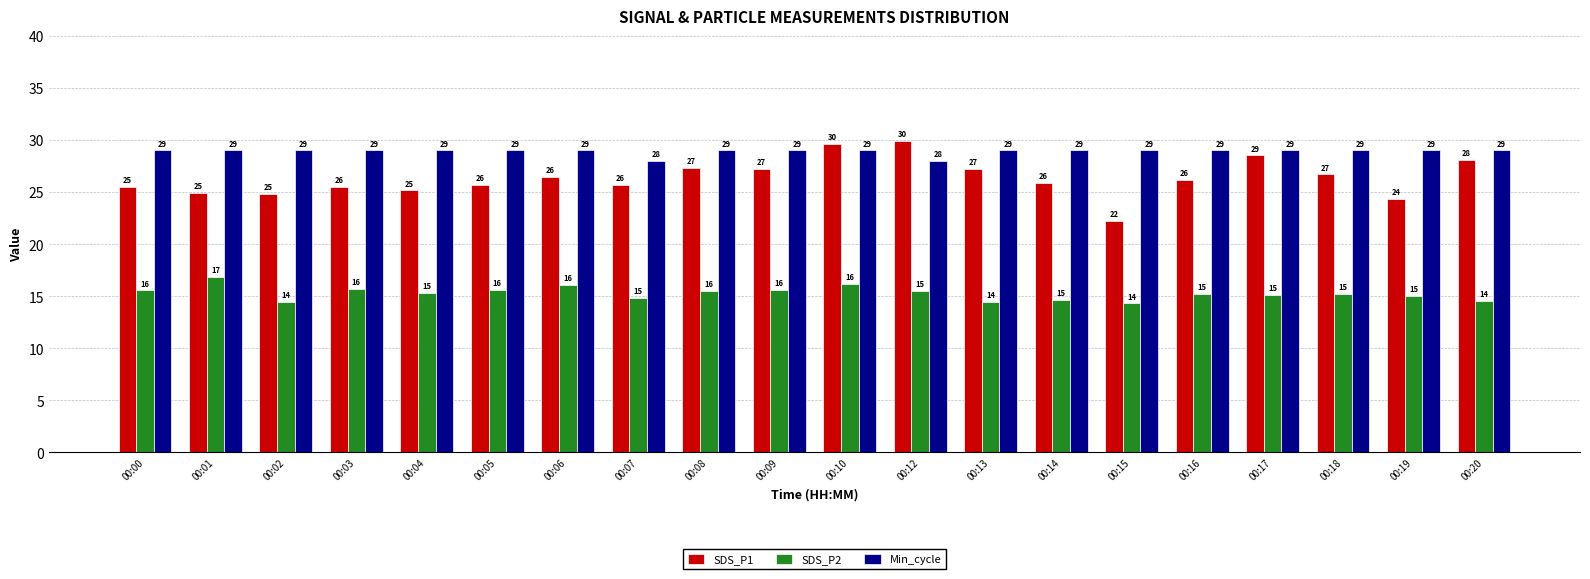

What is the minimum value for Min_cycle?

28.0